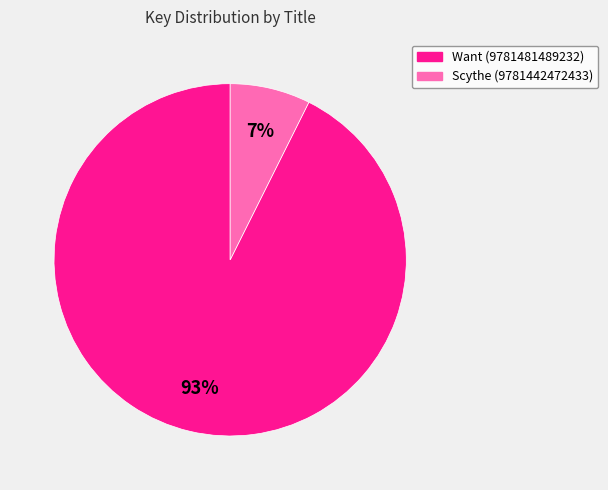

How many segments does this pie chart have?

2